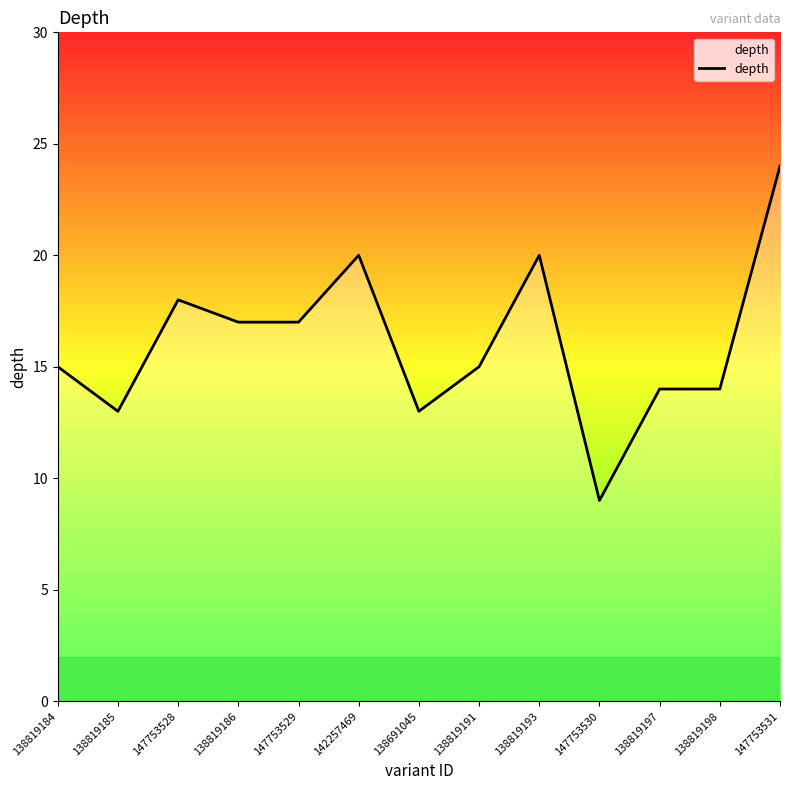

Is this an area chart (filled region under the line)?

No